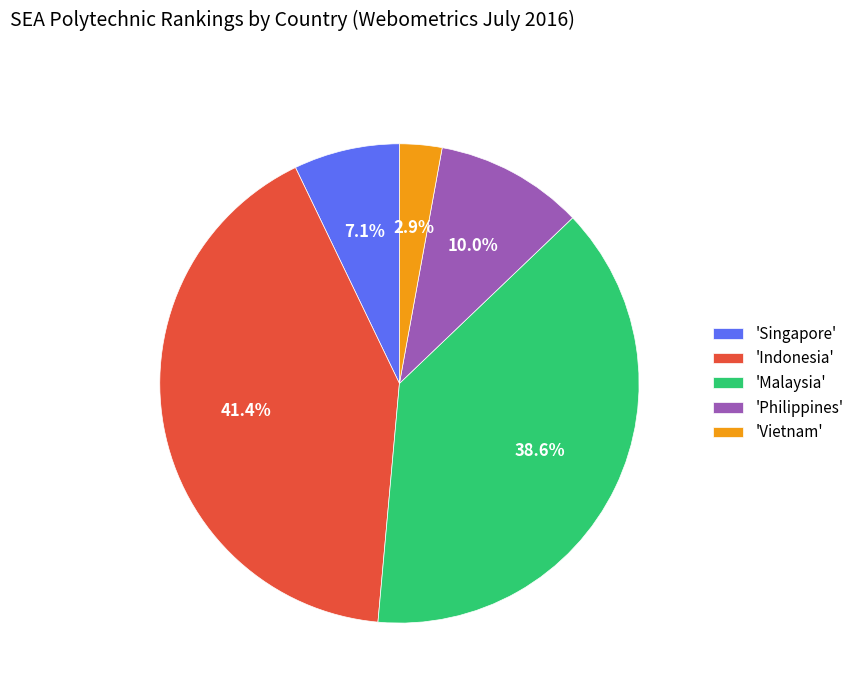

What is the ratio of the value at 'Indonesia' to the value at 'Philippines'?

4.1